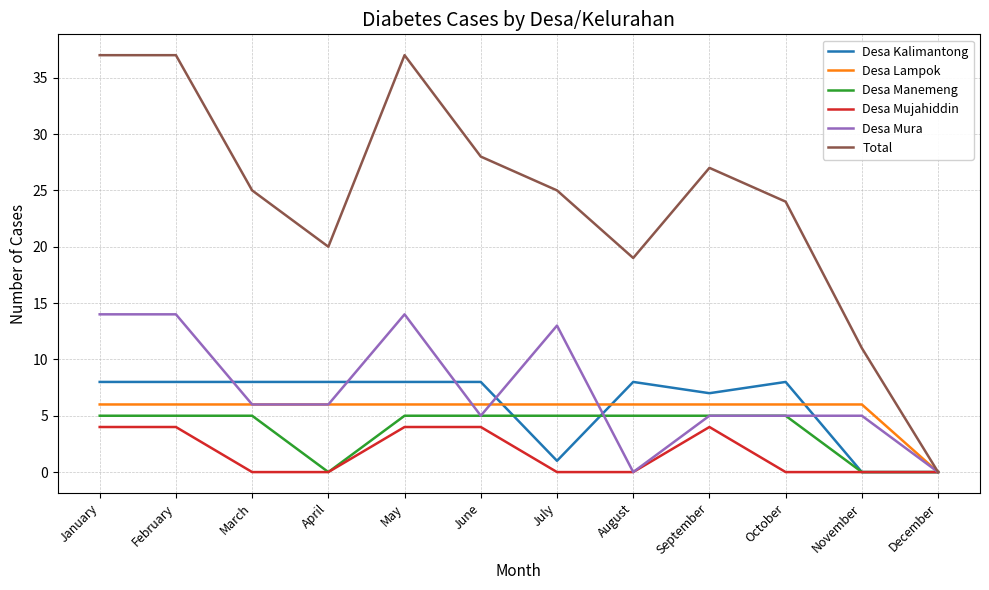

The Desa Mujahiddin series shows 4 at May. True or false?

True